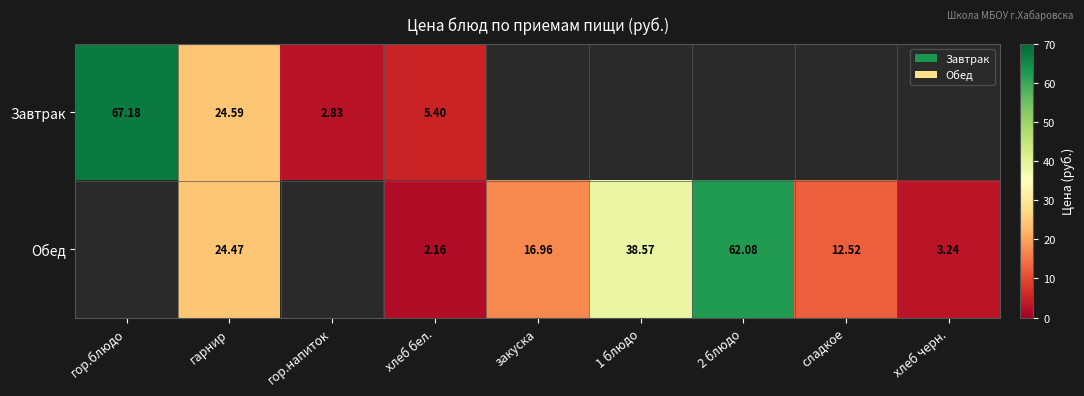

At хлеб бел., list the series in order from largest to smallest.

Завтрак, Обед